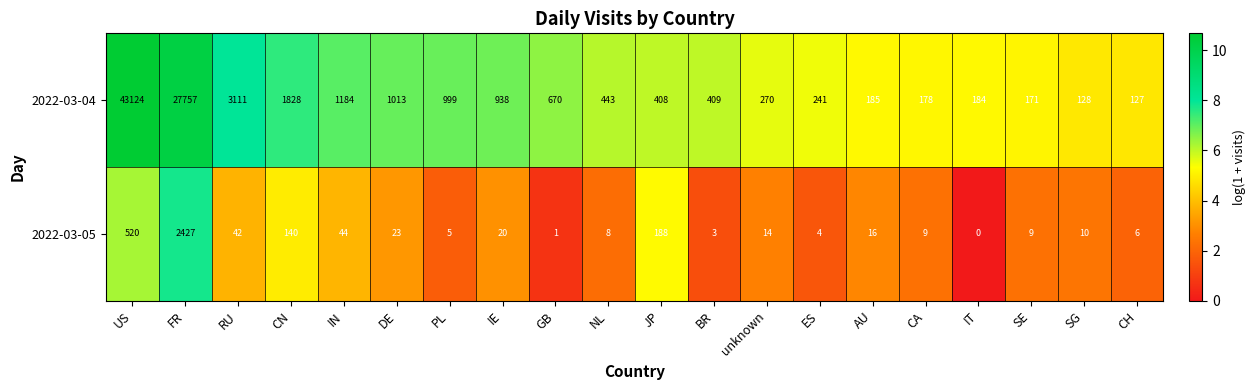

At which label does 2022-03-04 reach its minimum?

CH